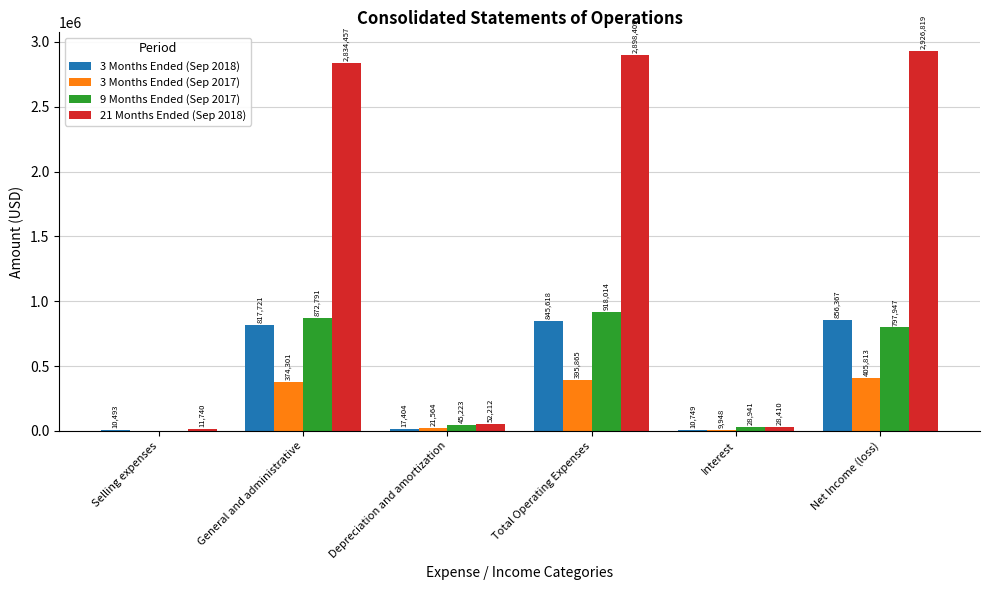

At which label does 9 Months Ended (Sep 2017) first exceed 797947?

General and administrative